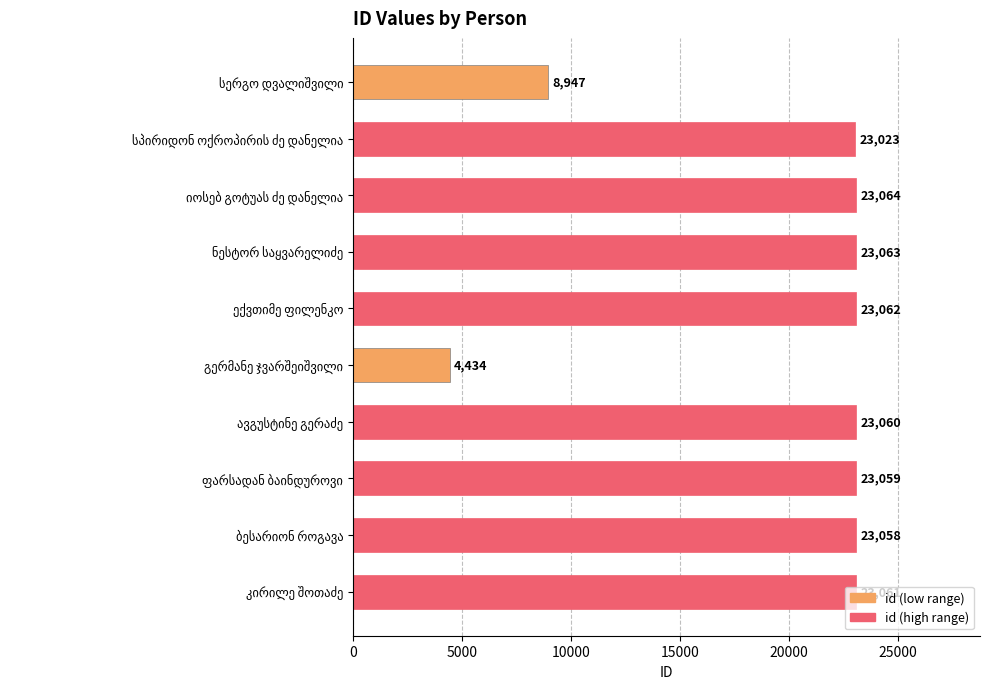

What is the sum of all values?

197831